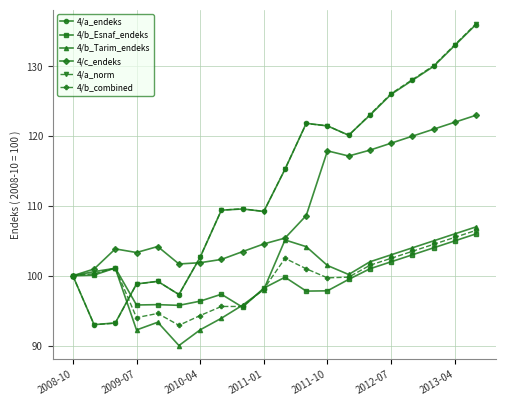

How many values in the 4/b_Esnaf_endeks series are below 99?

9